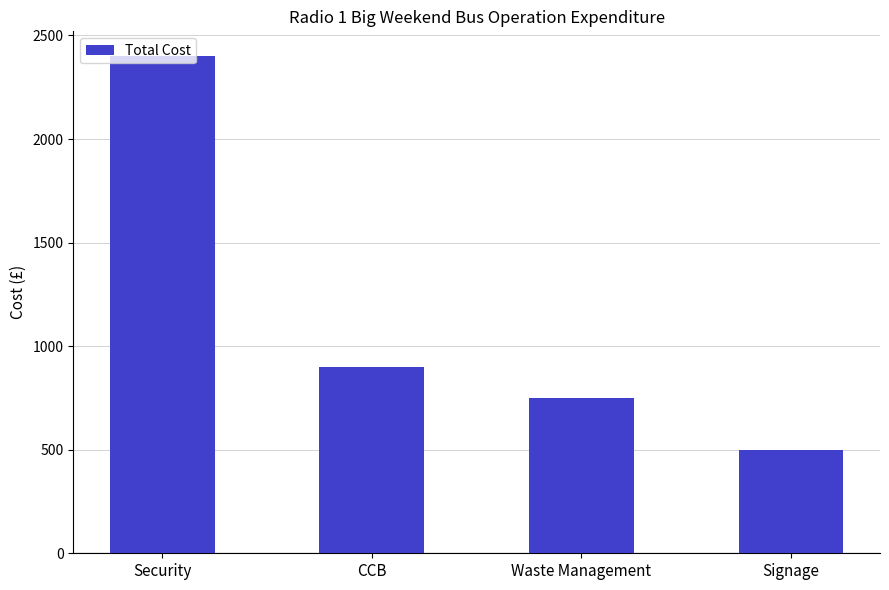

At which category does the chart reach its minimum across all series?

Signage